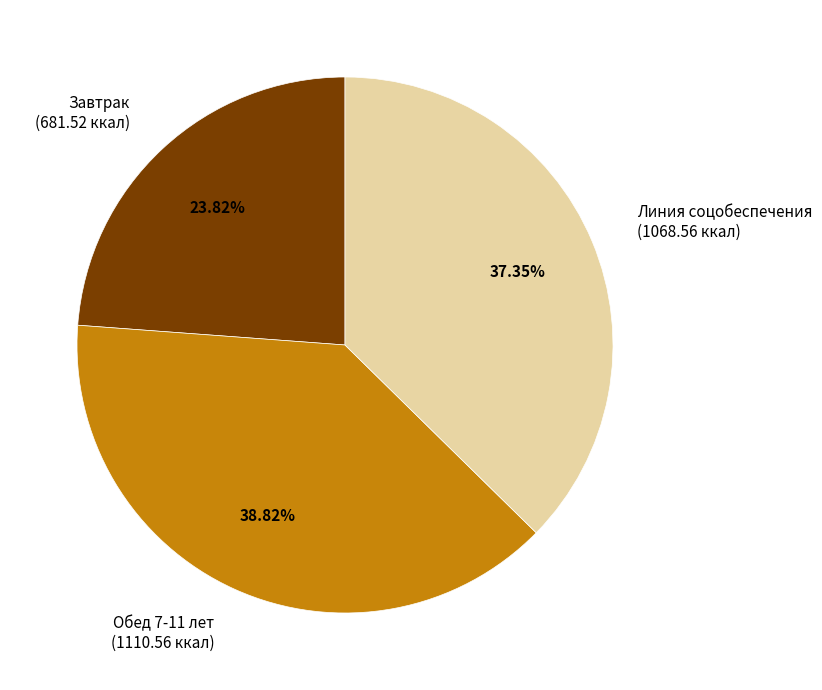

Does Линия соцобеспечения account for over 50% of the chart?

No